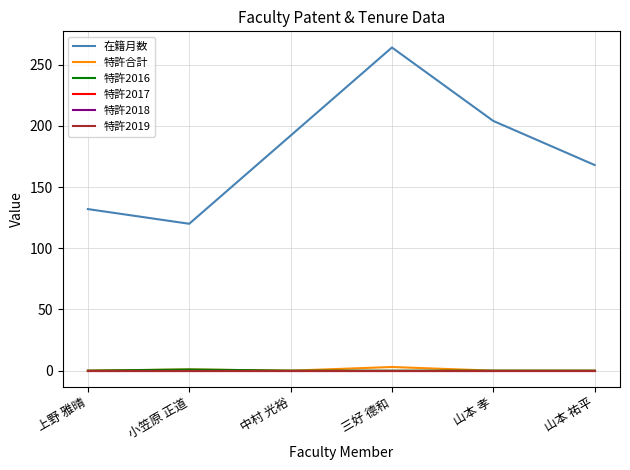

At how many categories does at least one series exceed 217?

1